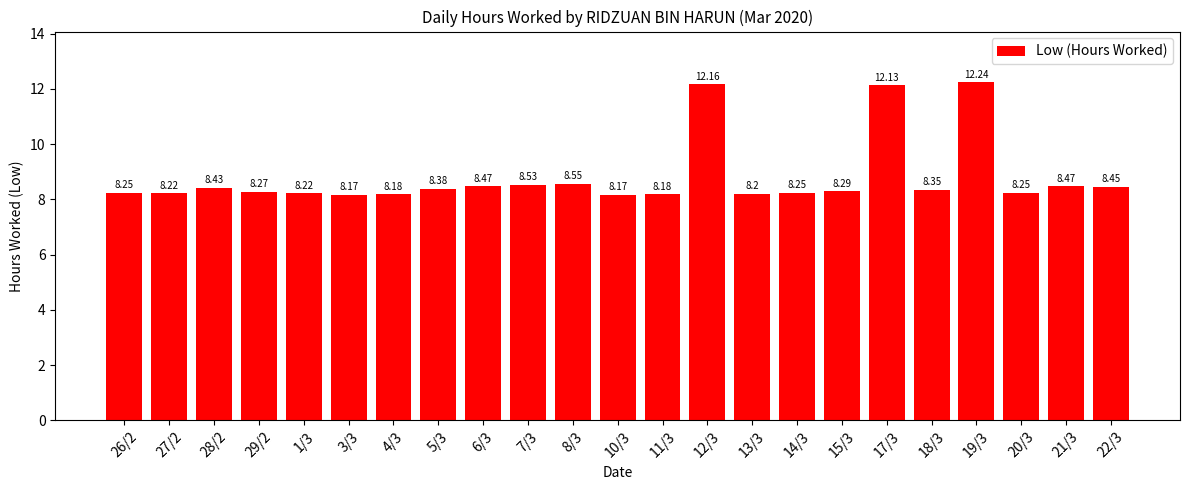

What position from the left is 27/2?

2